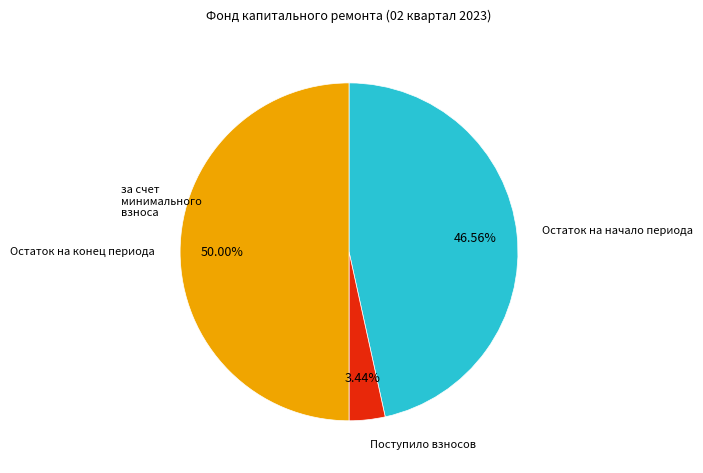

Count the number of slices in the pie.

3